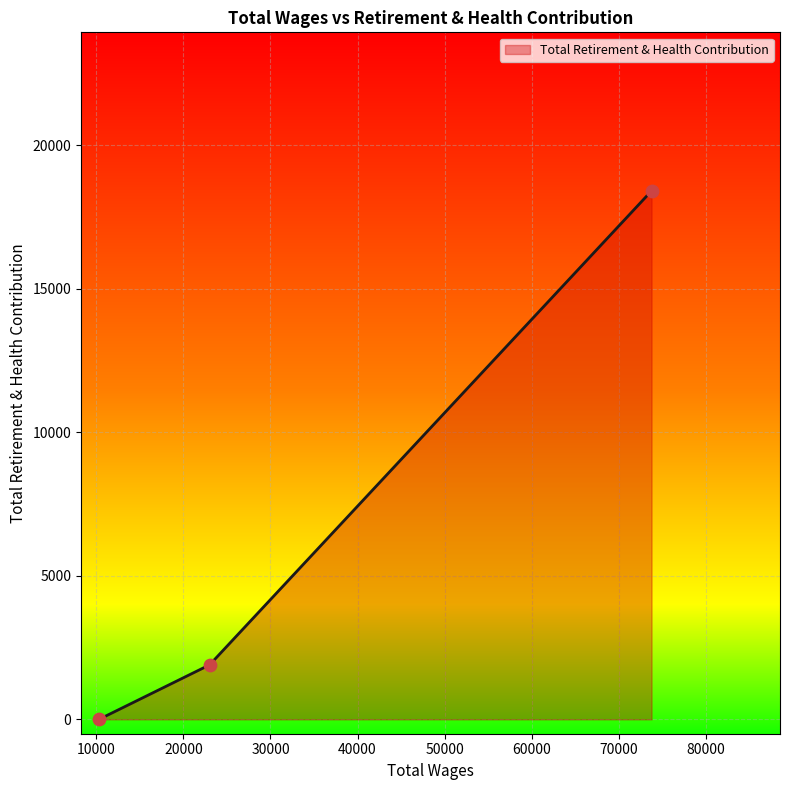

What is the difference between the second highest and minimum values?

1899